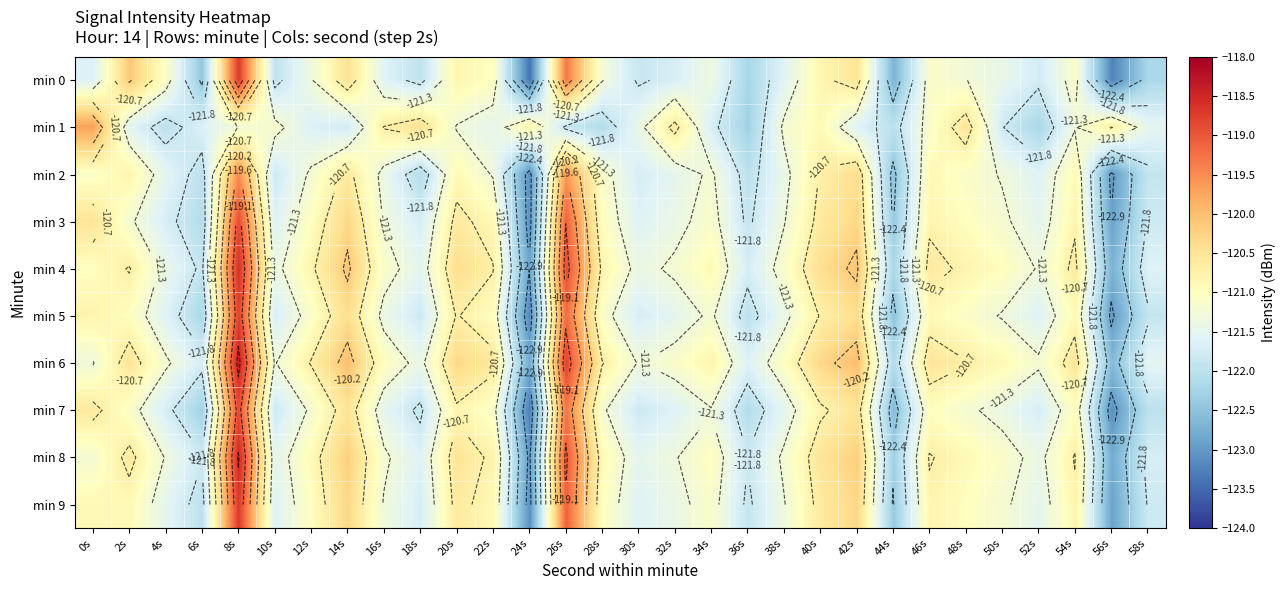

Where does the min 6 series first go above -120?

8s